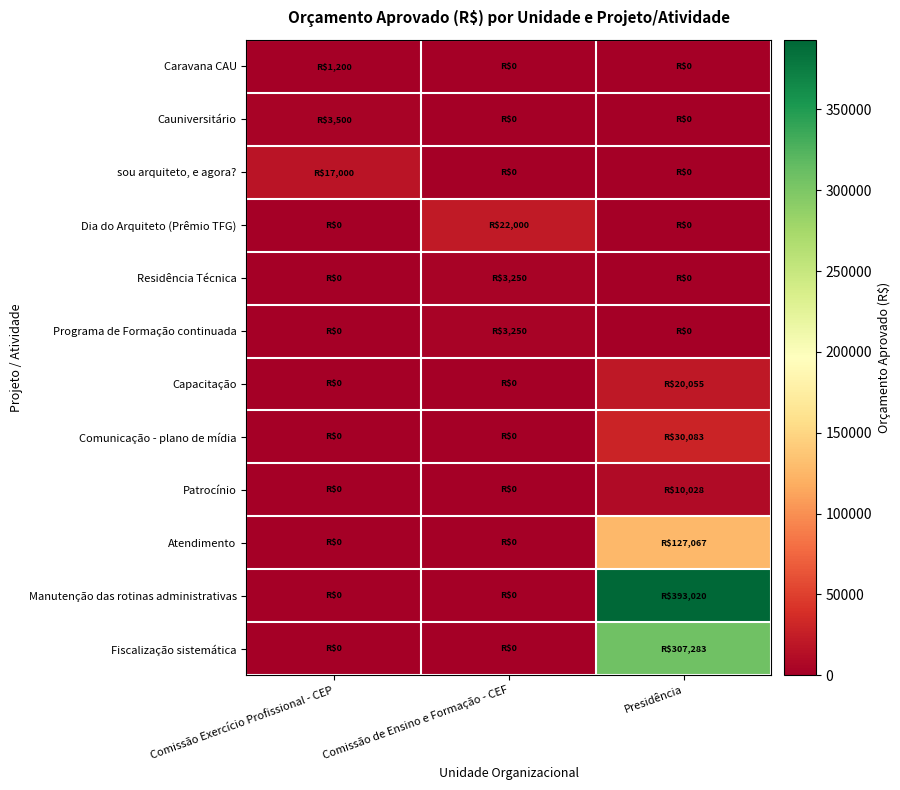

Which series has the widest spread of values?

Manutenção das rotinas administrativas